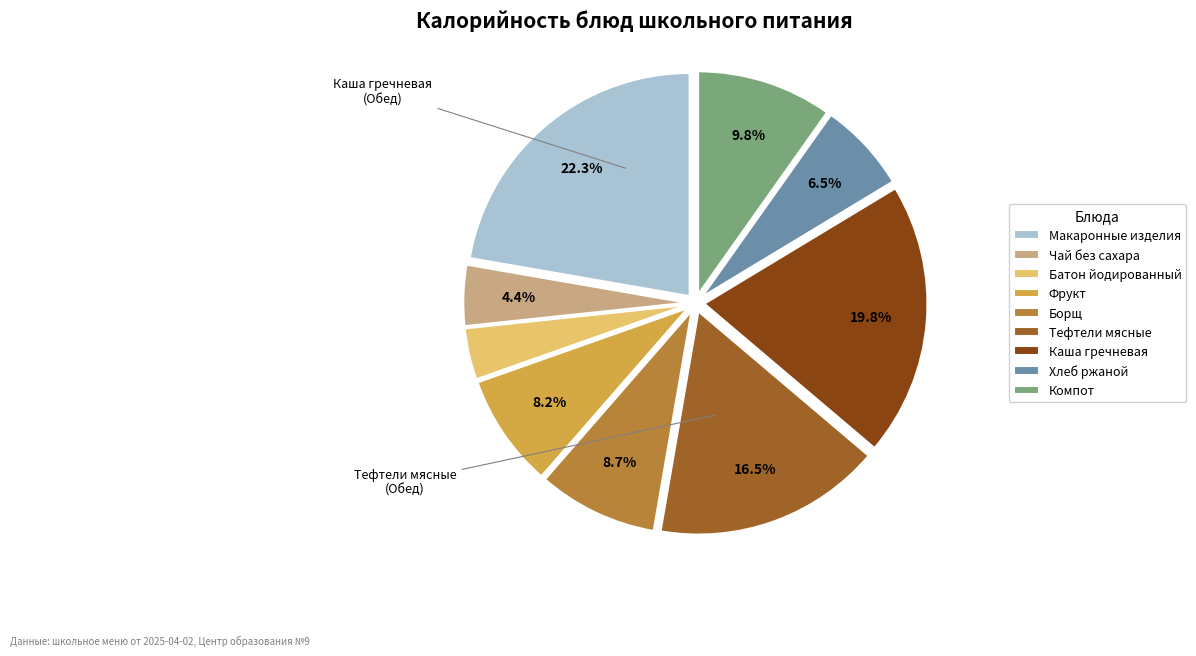

Count the number of slices in the pie.

9